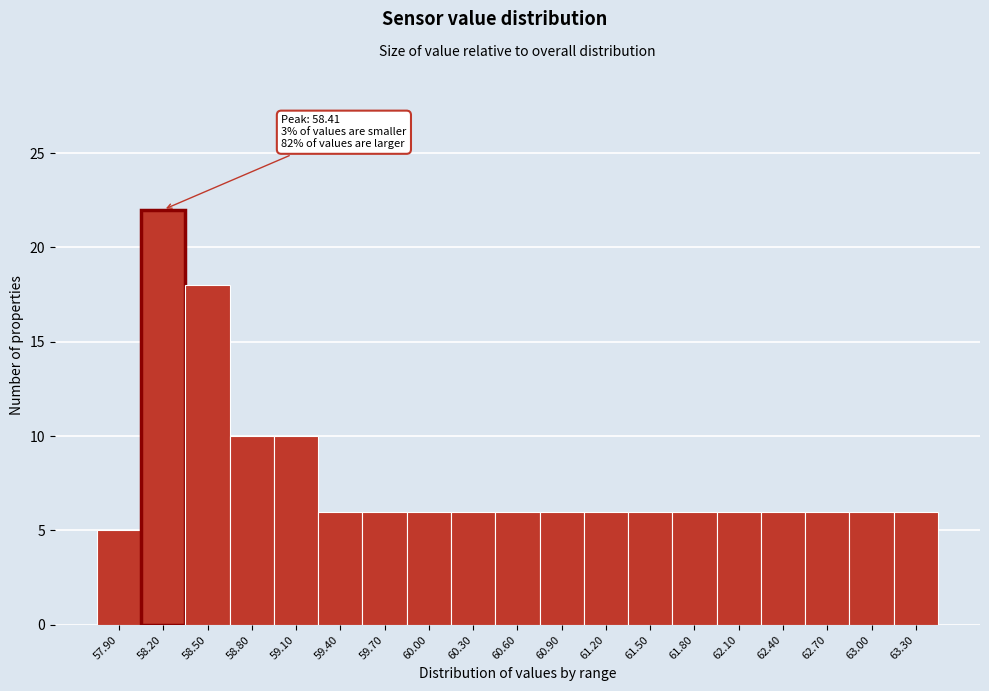

Reading right to left, list all the values displayed in this chart.

63.30=6	63.00=6	62.70=6	62.40=6	62.10=6	61.80=6	61.50=6	61.20=6	60.90=6	60.60=6	60.30=6	60.00=6	59.70=6	59.40=6	59.10=10	58.80=10	58.50=18	58.20=22	57.90=5